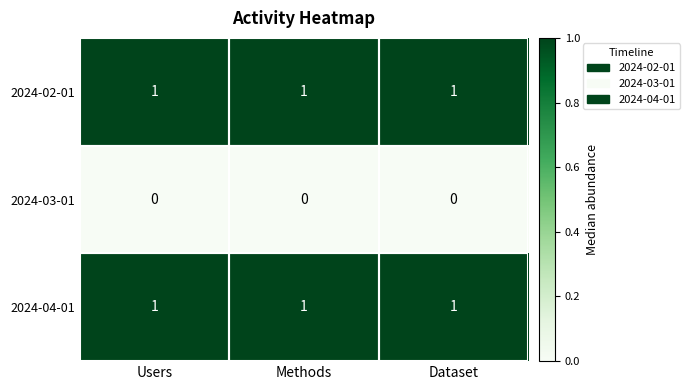

What is the sum of all 2024-04-01 values?

3